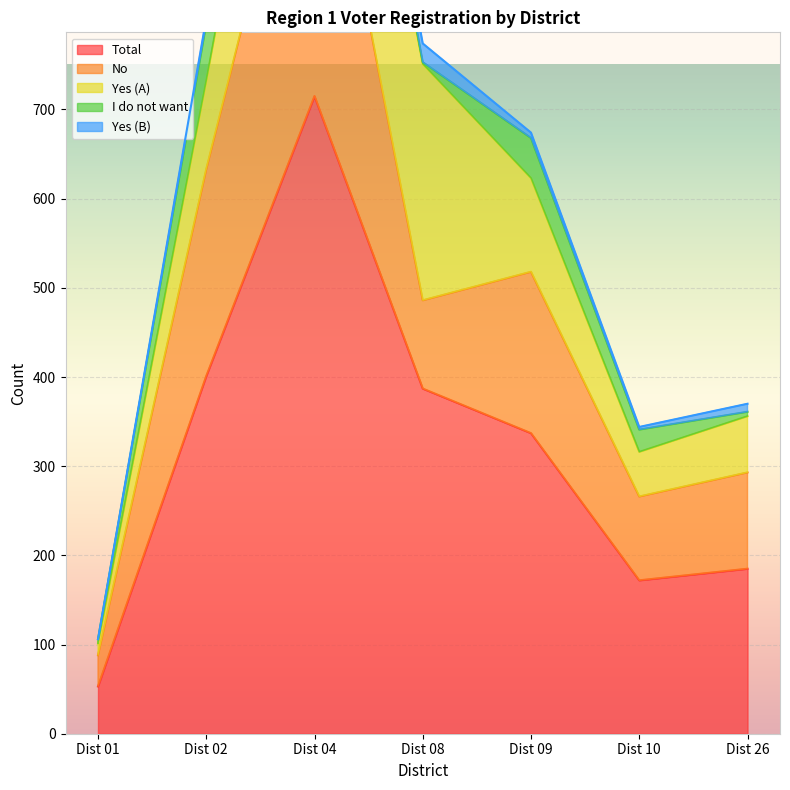

At which category does No reach its first local valley?

Dist 08